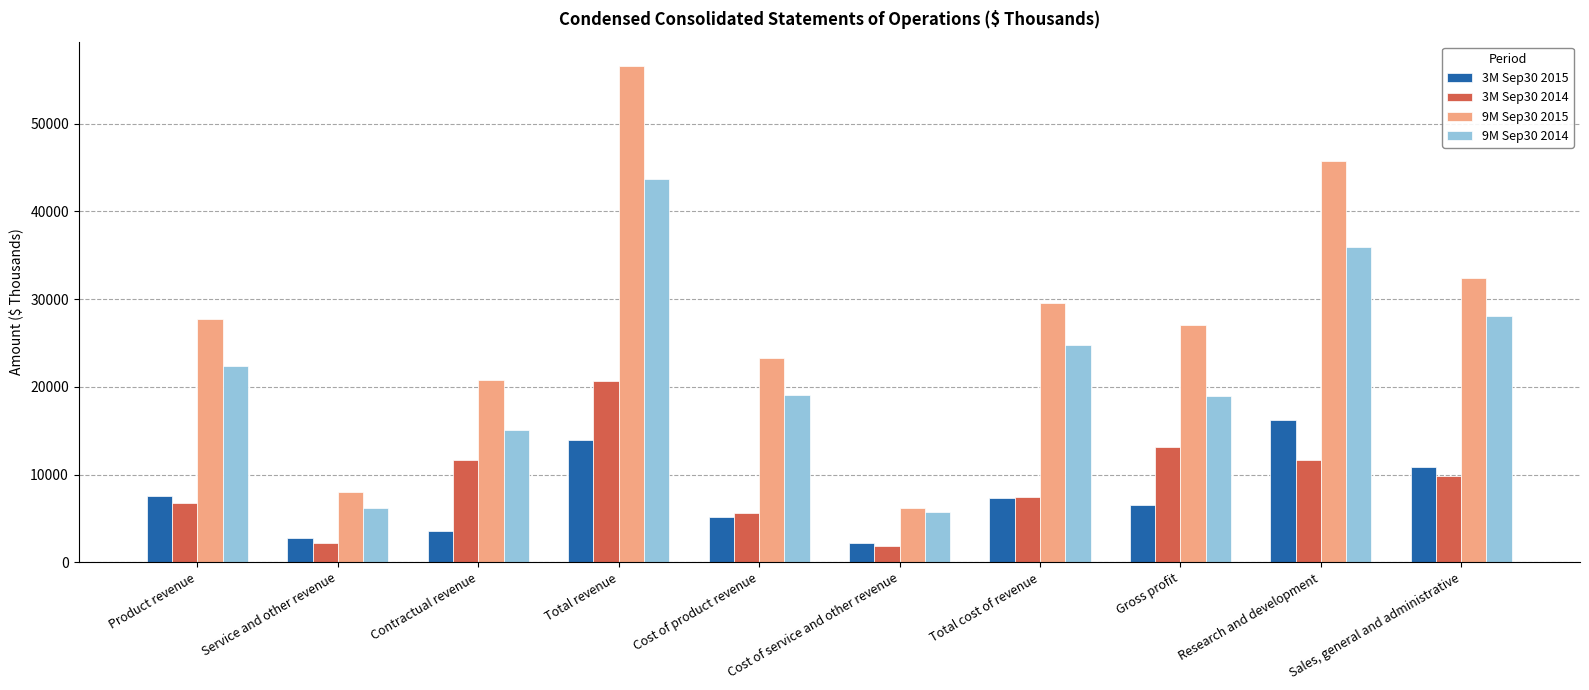

Are the bars grouped side by side (vs. stacked)?

Yes